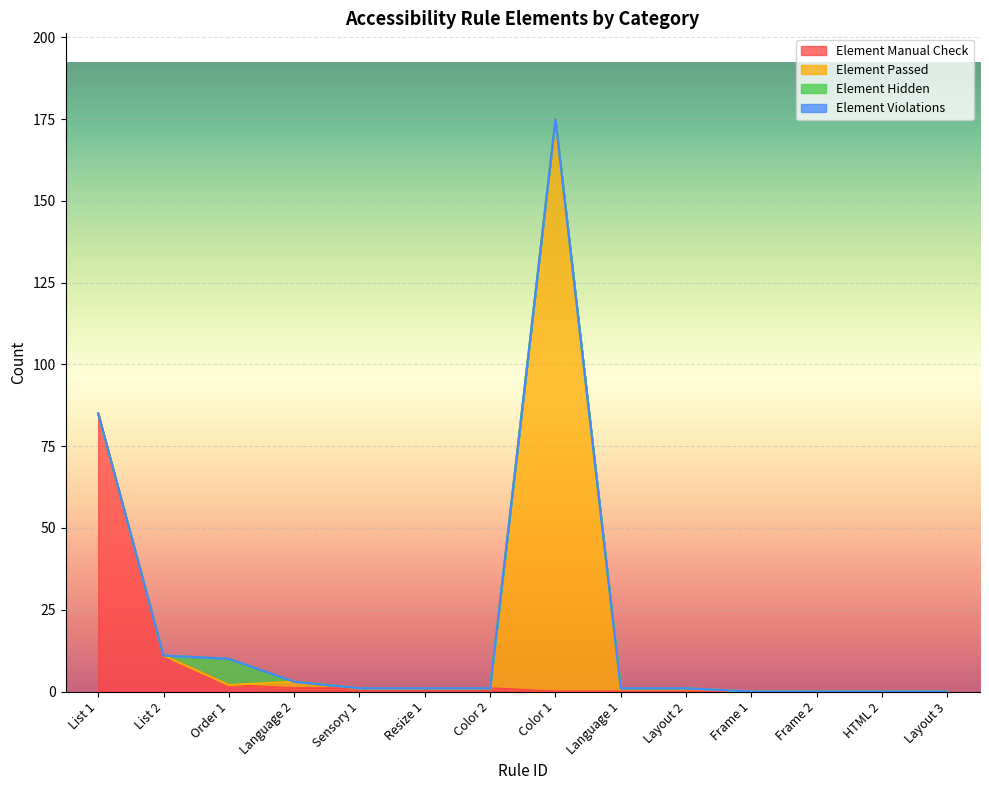

What position from the right is Frame 2?

3